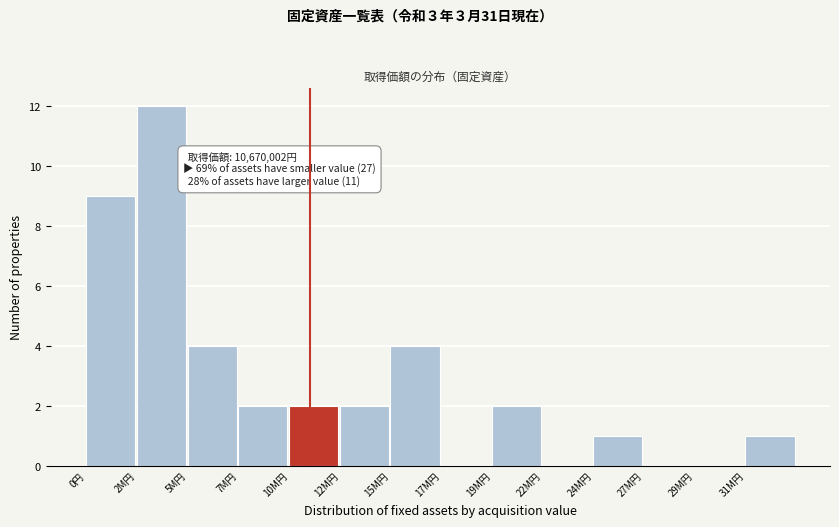

Reading right to left, transcribe all the data shown in this chart.

31M円=1	29M円=0	27M円=0	24M円=1	22M円=0	19M円=2	17M円=0	15M円=4	12M円=2	10M円=2	7M円=2	5M円=4	2M円=12	0円=9